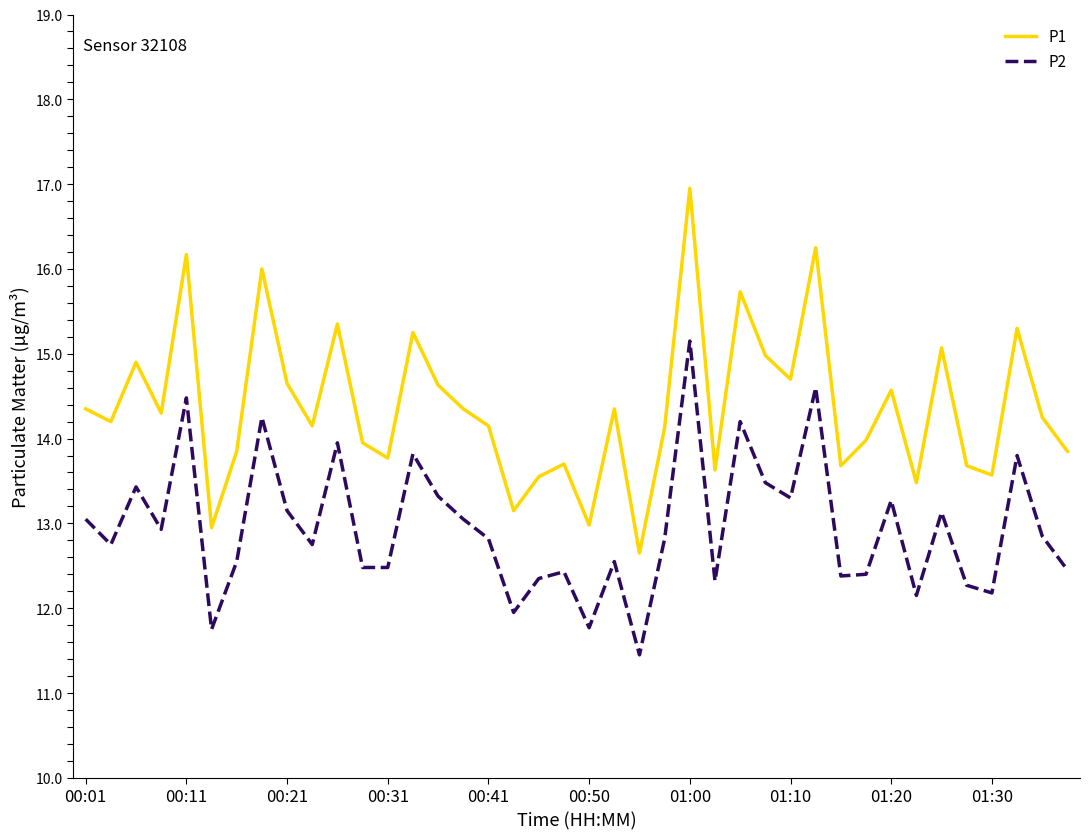

Rank the series by their maximum value, from highest to lowest.

P1, P2